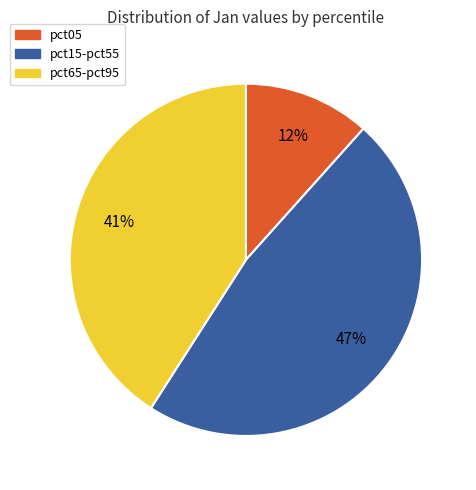

To the nearest percent, what is the combined percentage of pct15-pct55 and pct05?

59%